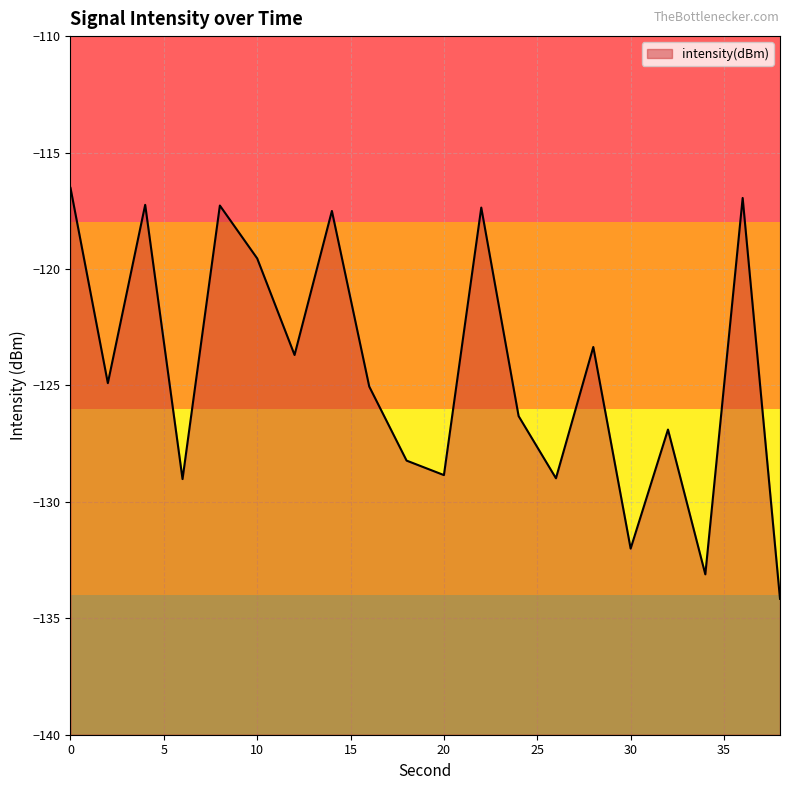

At which category does the data reach its first local peak?

4